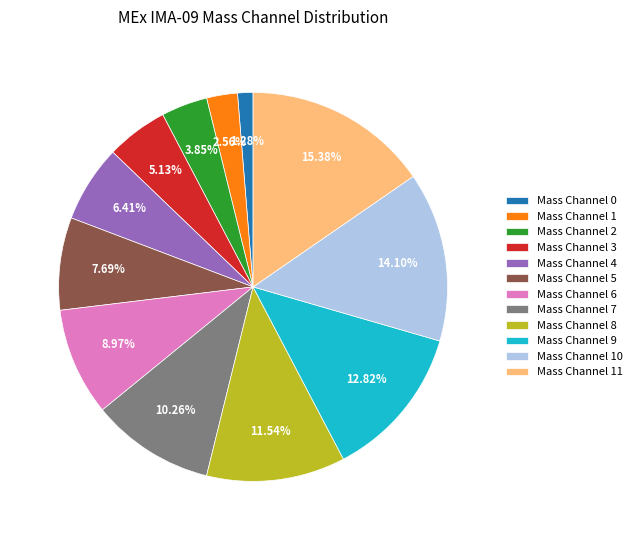

Which slice is the largest?

Mass Channel 11